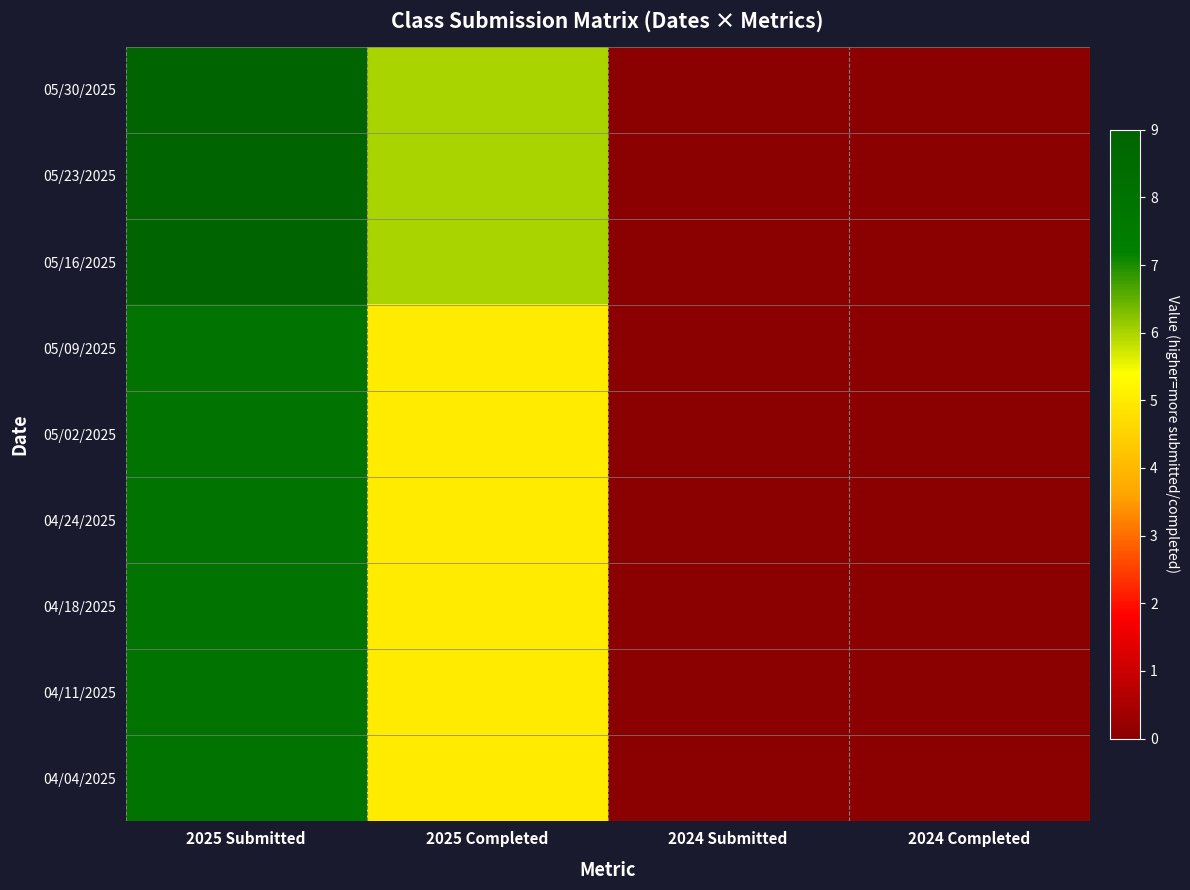

At how many categories does at least one series exceed 1?

2